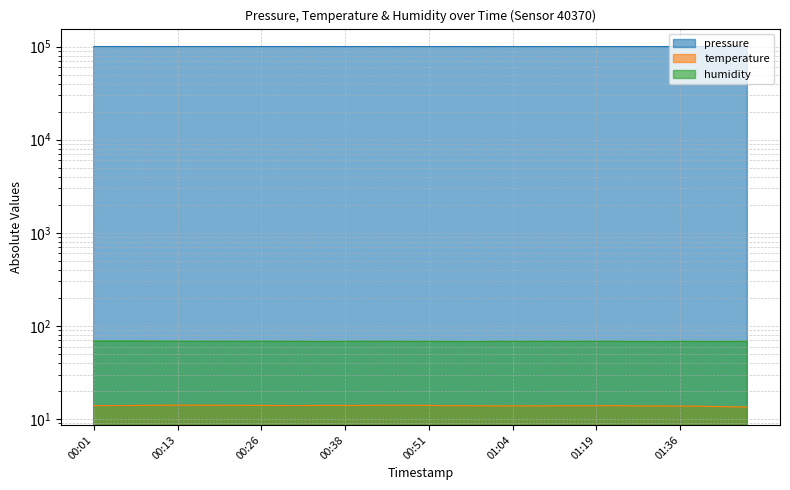

Does the chart have visible grid lines?

Yes